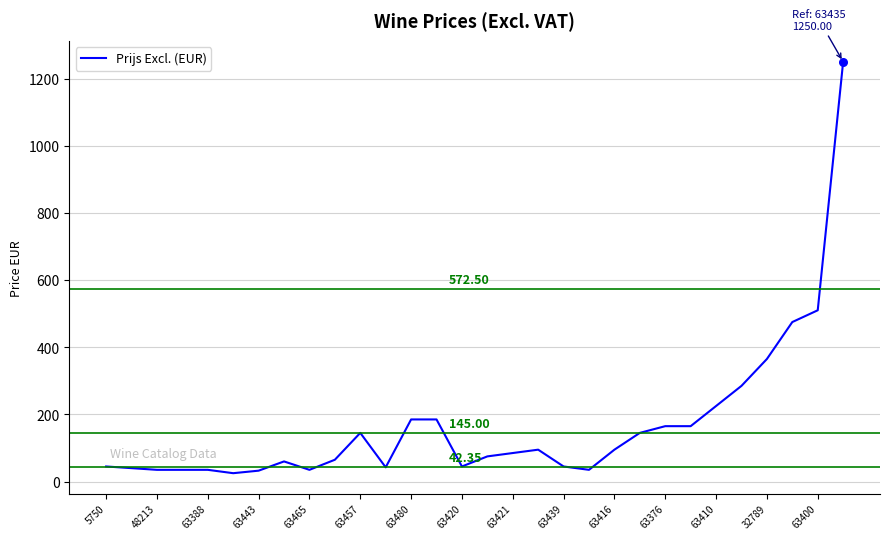

What is the difference between the maximum and minimum values?

1225.0